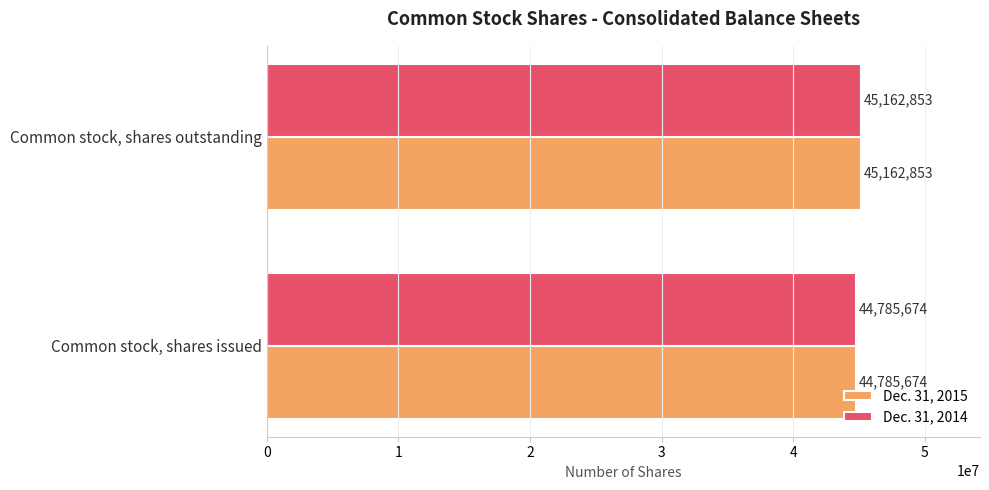

Is the value of Dec. 31, 2014 at Common stock, shares issued greater than the value of Dec. 31, 2015 at Common stock, shares outstanding?

No